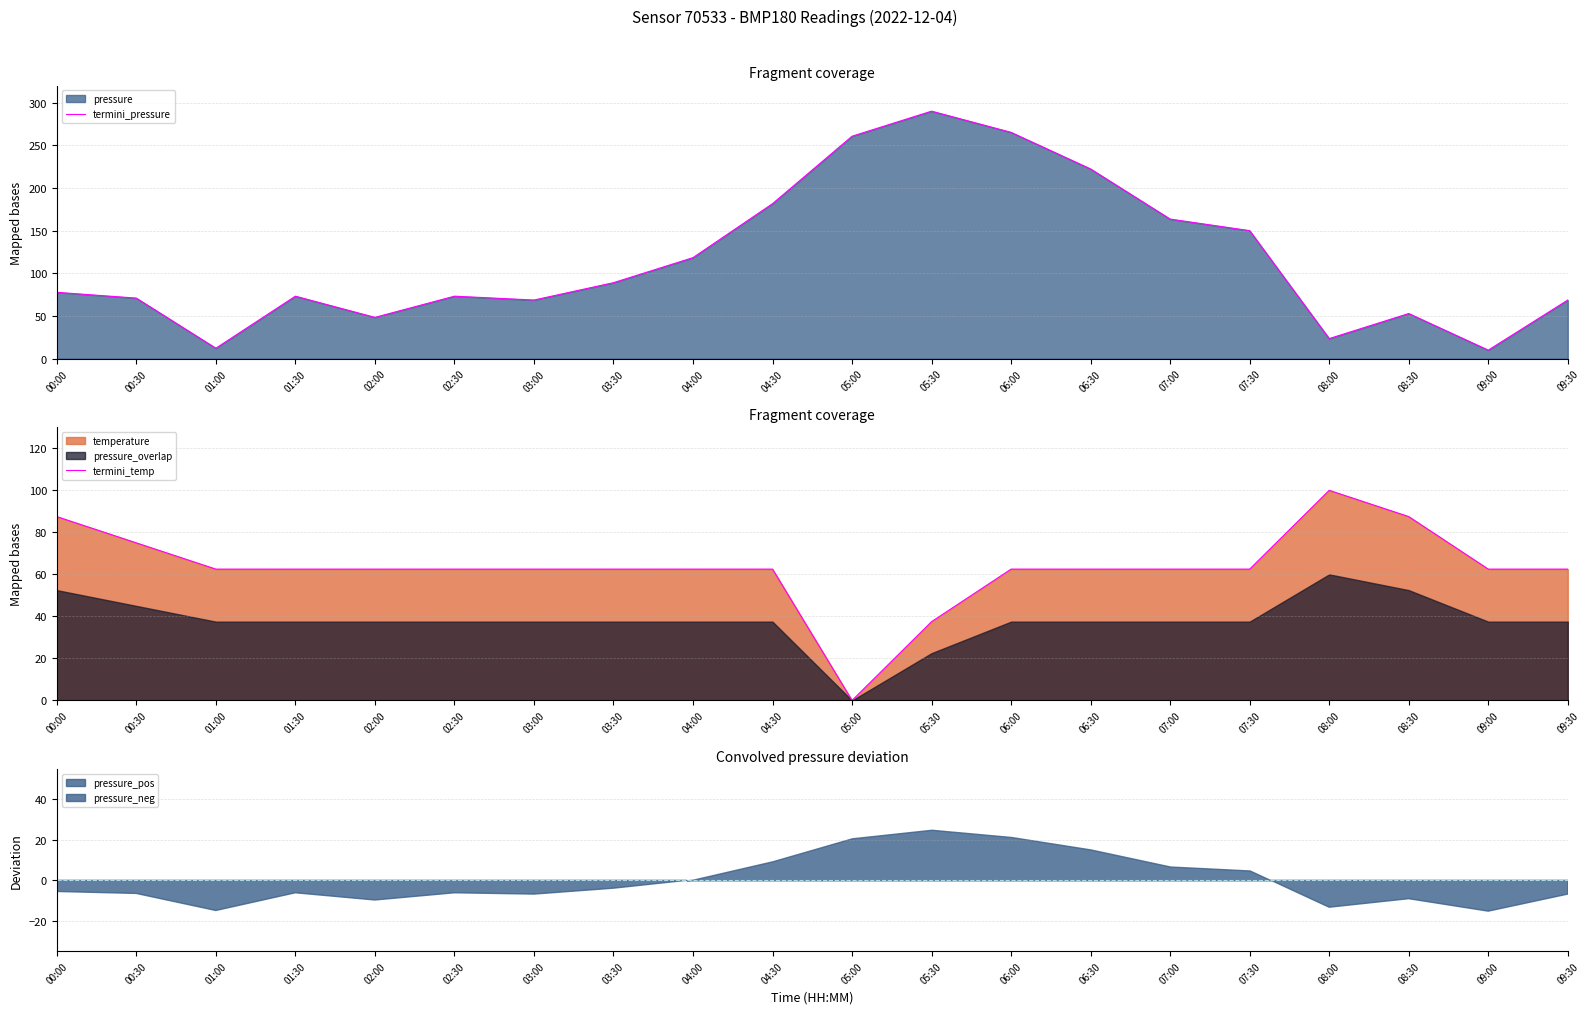

Does the chart have visible grid lines?

Yes